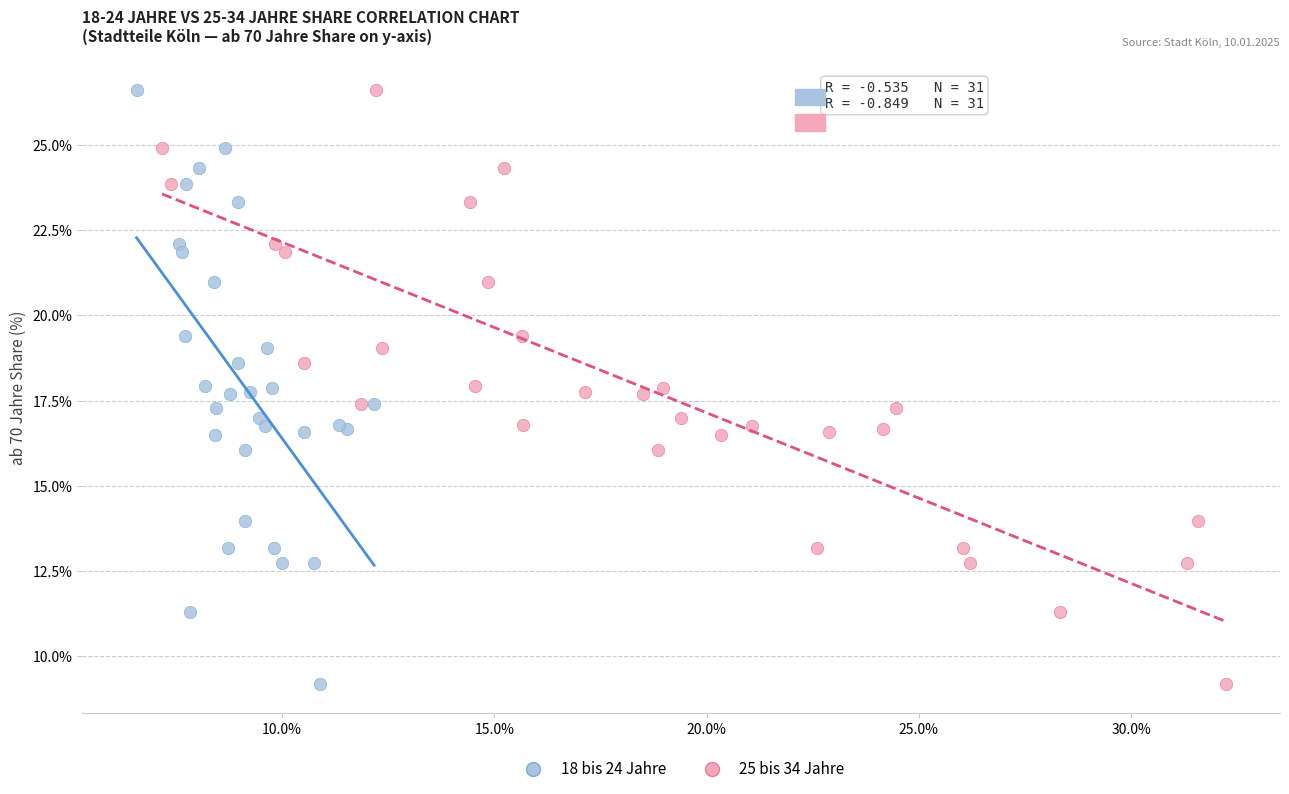

What are all the series names shown in the legend?

18 bis 24 Jahre, 25 bis 34 Jahre